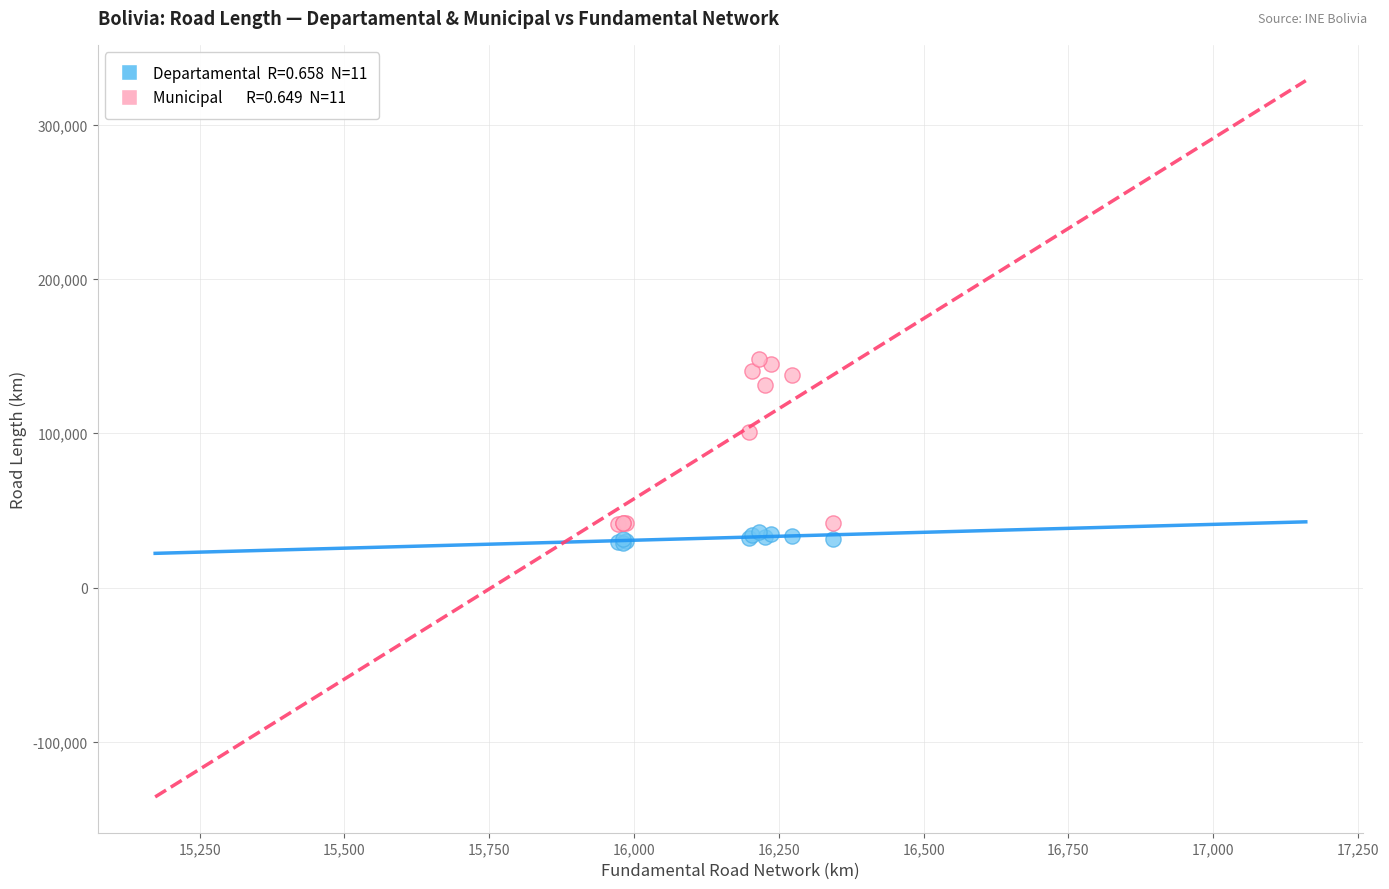

Across all series, what Y value is closest to 88594?

100617.1